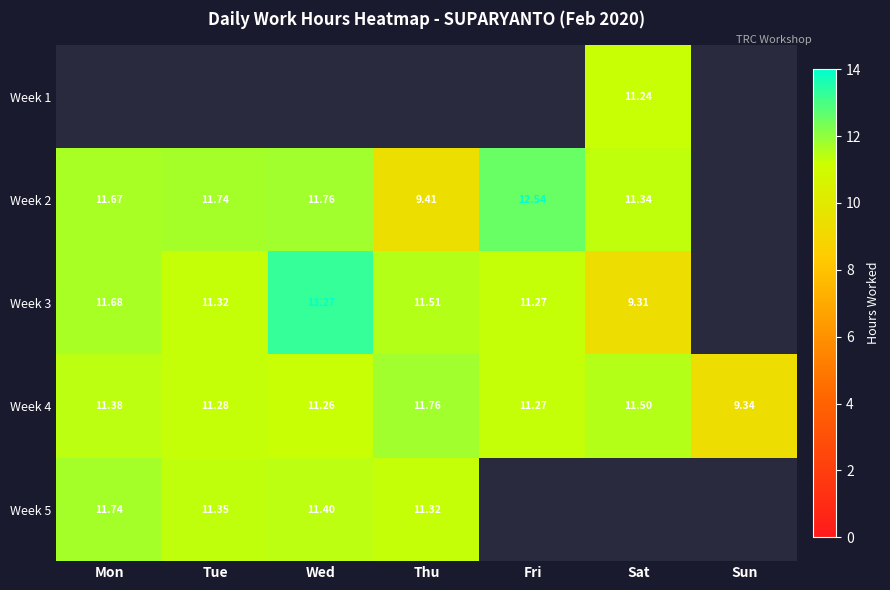

Is the value of Week 4 at Thu greater than the value of Week 3 at Wed?

No